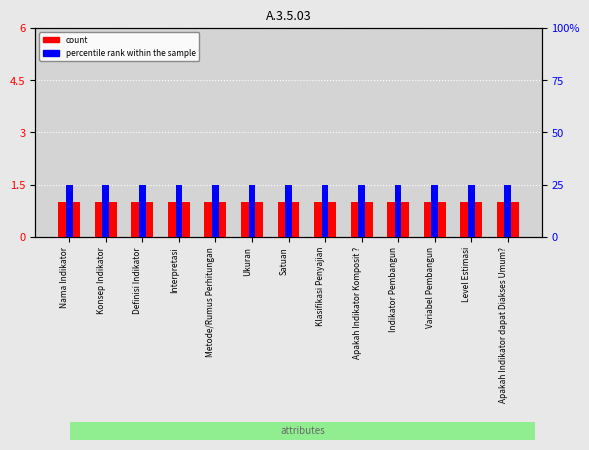

What is the highest value of the count series?

1